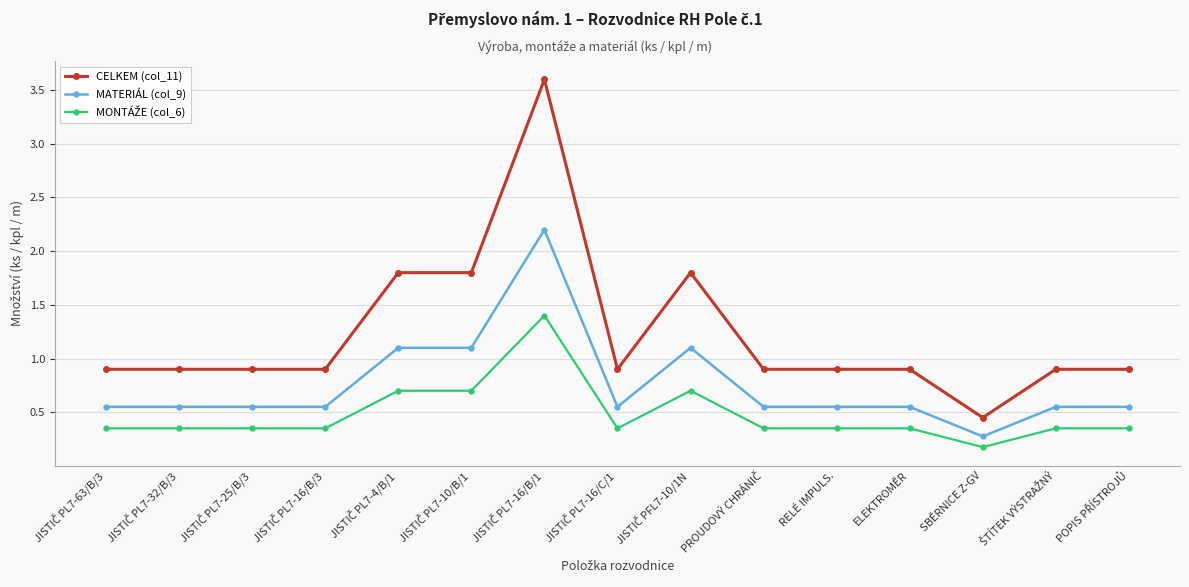

Is this an area chart (filled region under the line)?

No